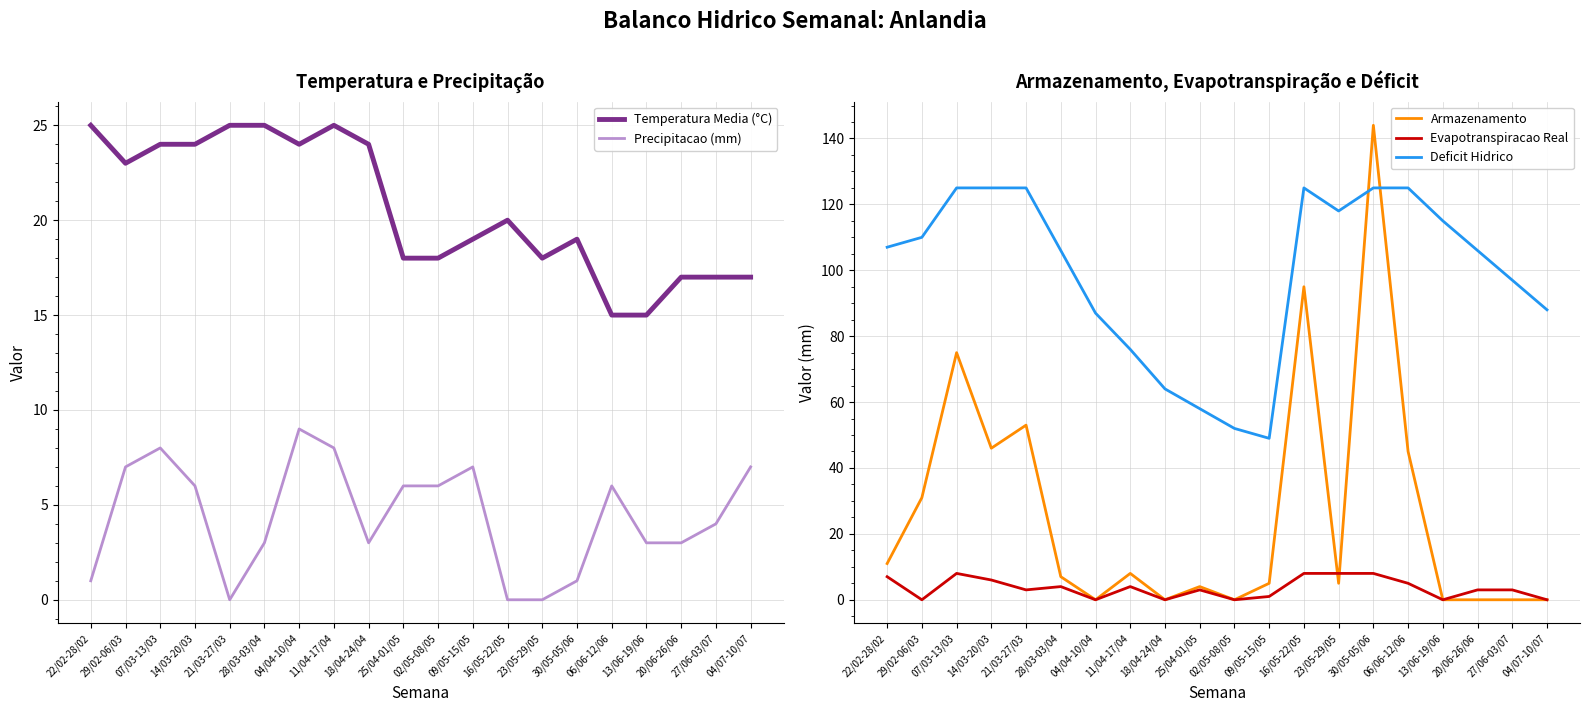

Between 04/04-10/04 and 27/06-03/07, which series saw the biggest shift?

Deficit Hidrico